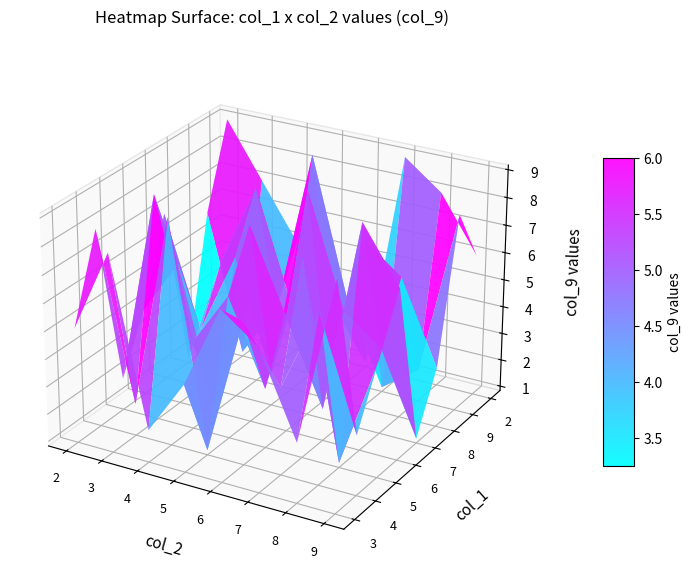

Reading right to left, list all the values displayed in this chart.

3: 2=9	9=3	8=6	7=7	6=4	5=2	4=8	3=5
4: 2=3	9=7	8=4	7=6	6=1	5=9	4=2	3=8
5: 2=5	9=1	8=8	7=3	6=6	5=4	4=9	3=2
6: 2=7	9=9	8=2	7=5	6=8	5=1	4=6	3=4
7: 2=1	9=4	8=5	7=9	6=2	5=6	4=3	3=7
8: 2=3	9=6	8=7	7=2	6=4	5=8	4=5	3=1
9: 2=8	9=2	8=1	7=4	6=9	5=3	4=1	3=6
2: 2=6	9=8	8=9	7=1	6=3	5=5	4=7	3=9